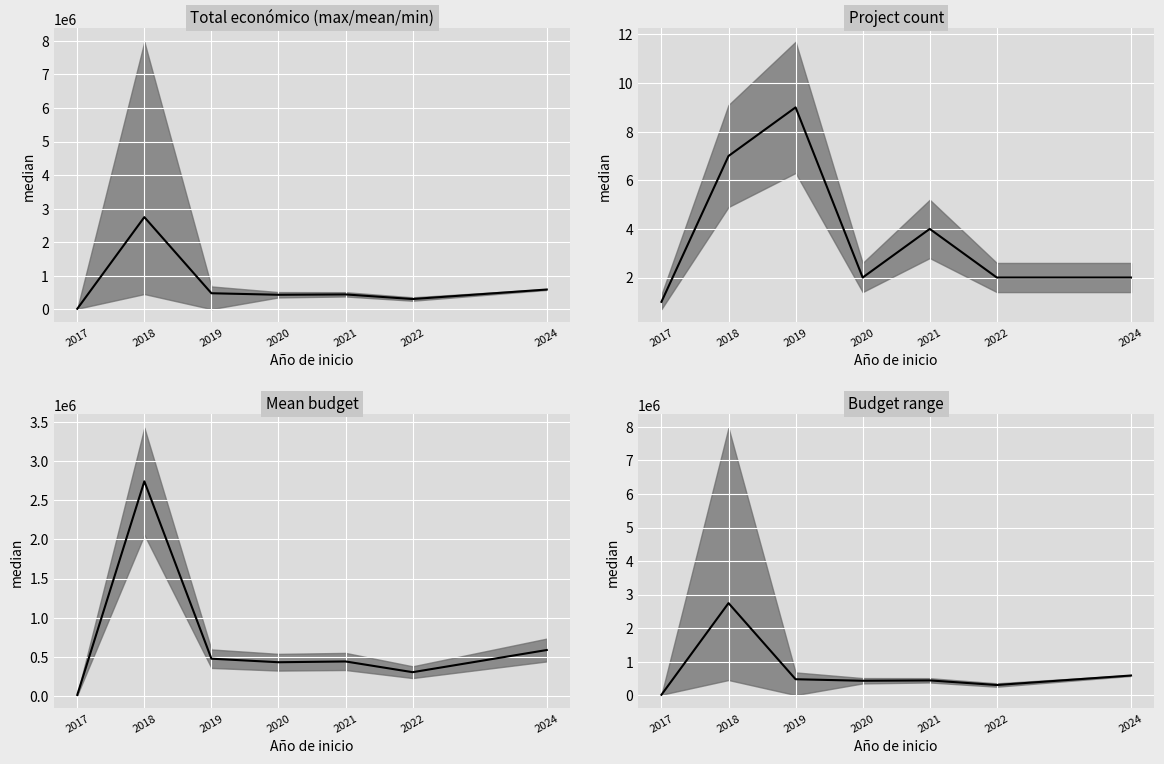

Rank the categories by value from highest to lowest.

2018, 2024, 2019, 2021, 2020, 2022, 2017